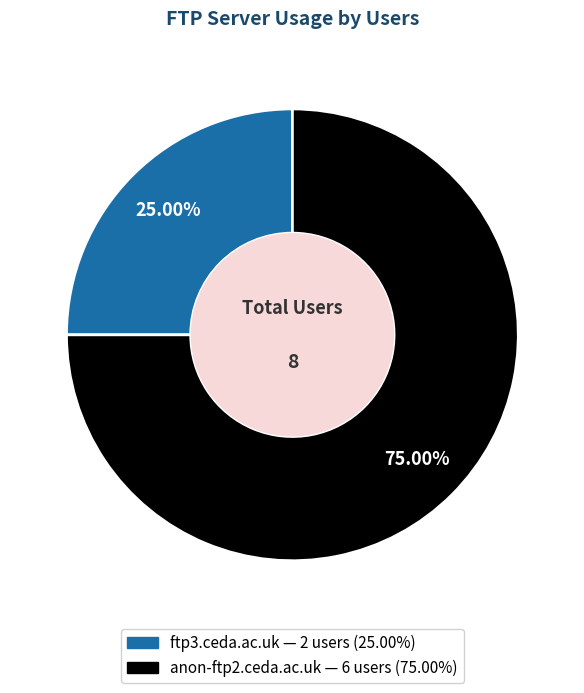

Which has a higher value, ftp3.ceda.ac.uk or anon-ftp2.ceda.ac.uk?

anon-ftp2.ceda.ac.uk